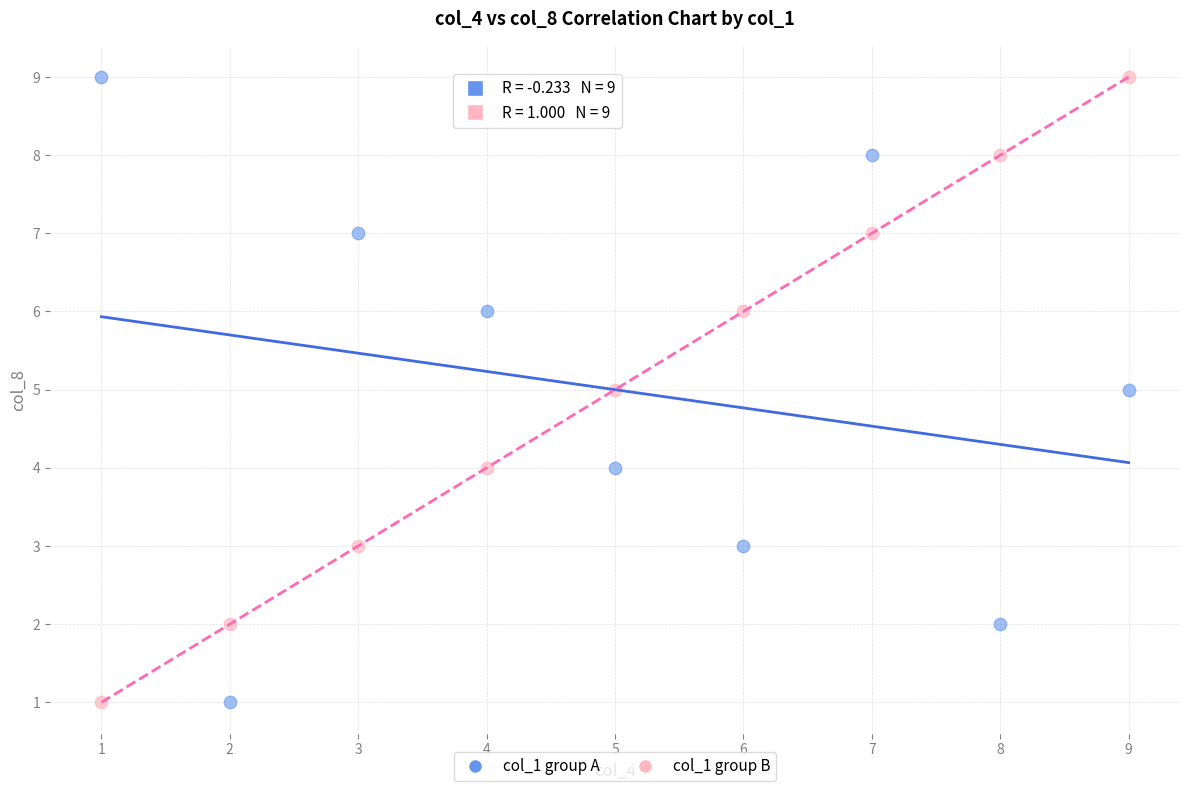

Across all data points, what is the range of Y values (max minus min)?

8